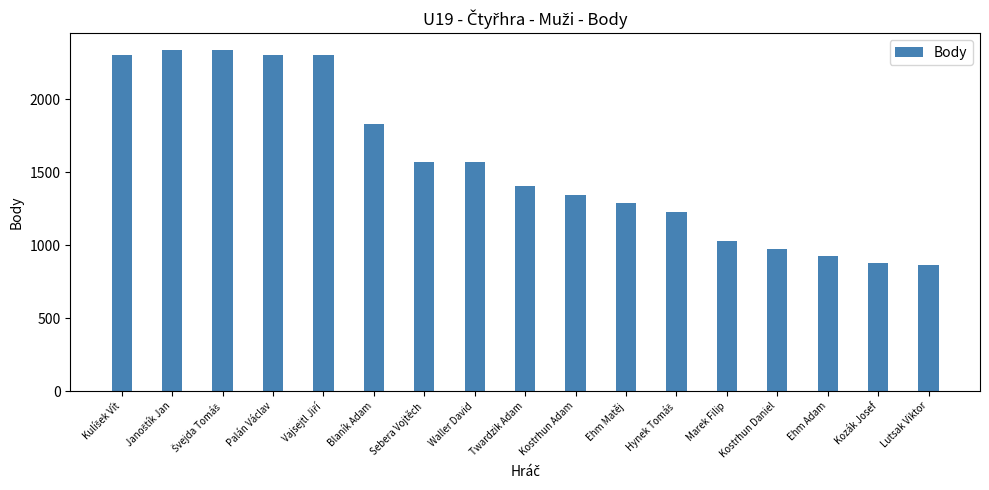

Reading left to right, list all the values displayed in this chart.

2304	2336	2336	2304	2304	1830	1568	1568	1408	1344	1286	1224	1031	973	923	879	861